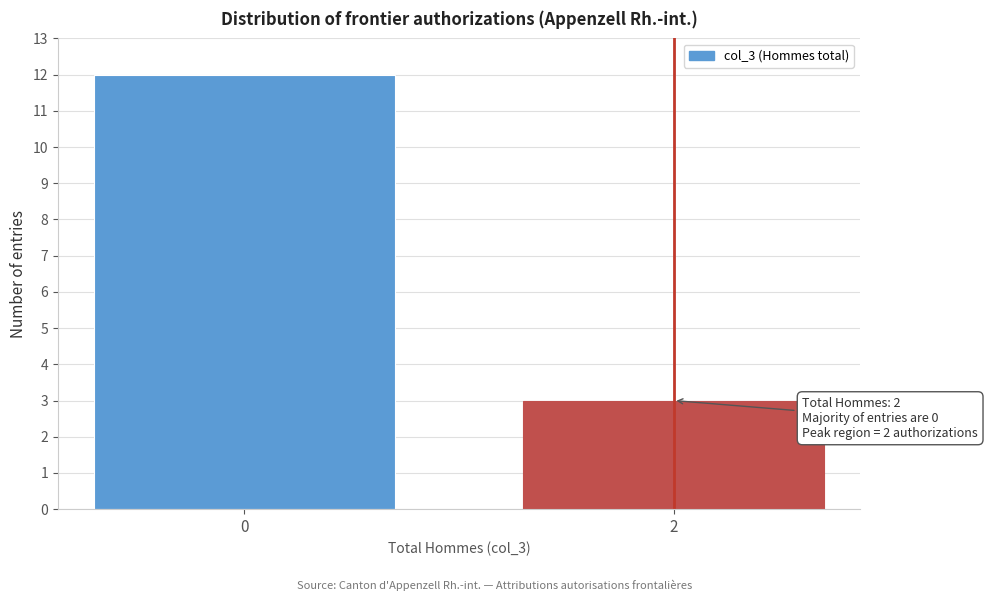

Reading left to right, extract all data points from this chart.

0=12	2=3